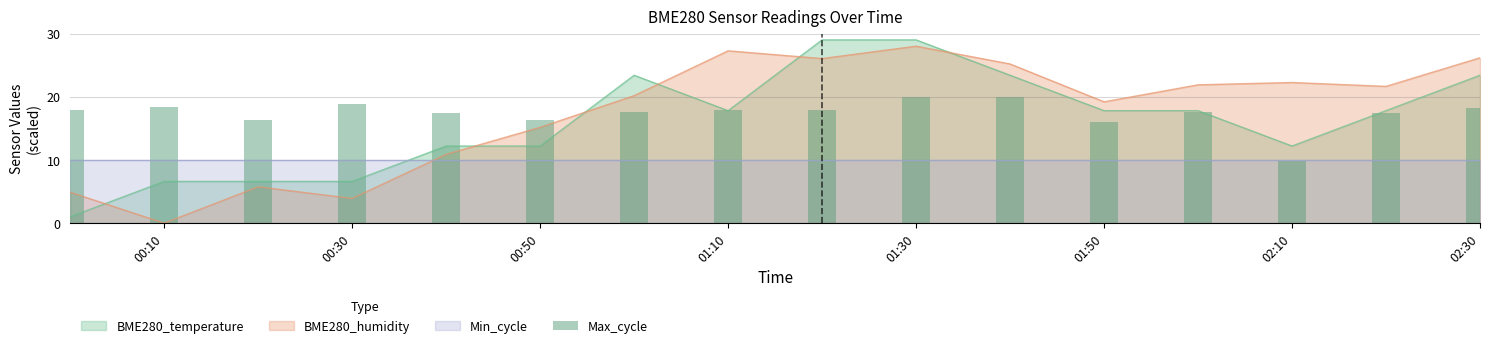

Where does the BME280_humidity series first go above 21?

01:10